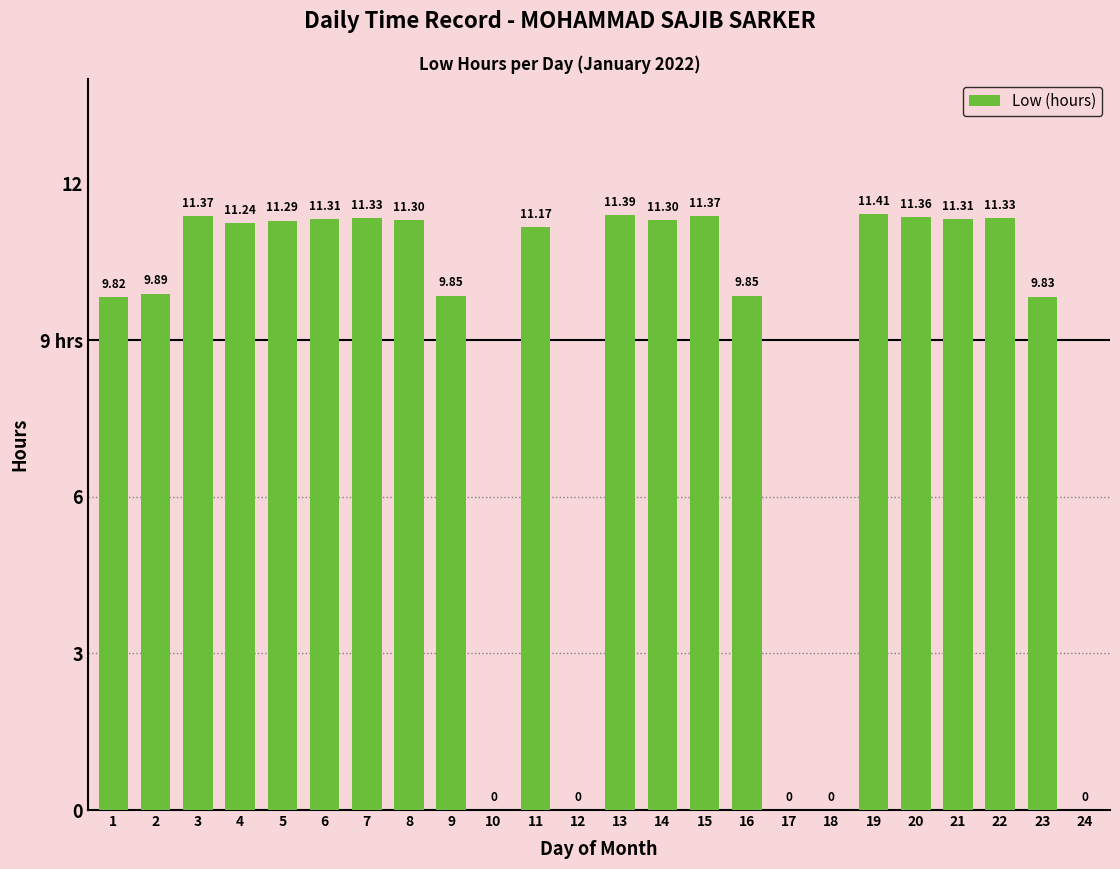

Are the bars horizontal?

No